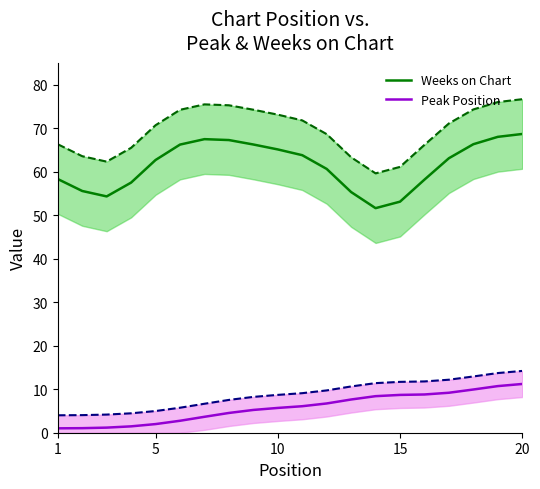

What is the difference between the maximum and second lowest values in the Peak Position series?

10.2